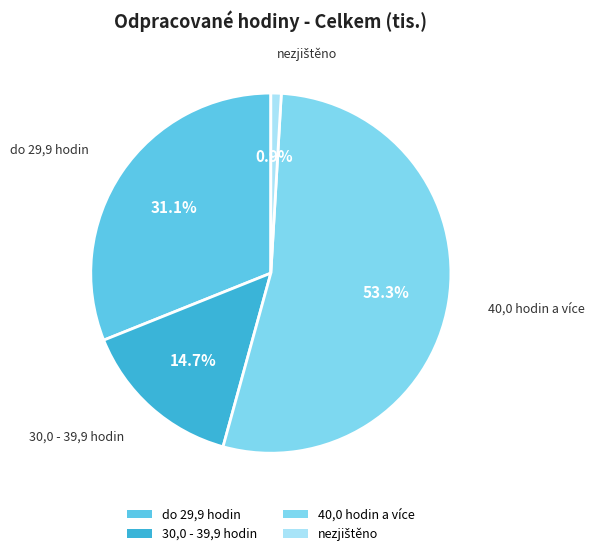

How many slices are in this pie chart?

4